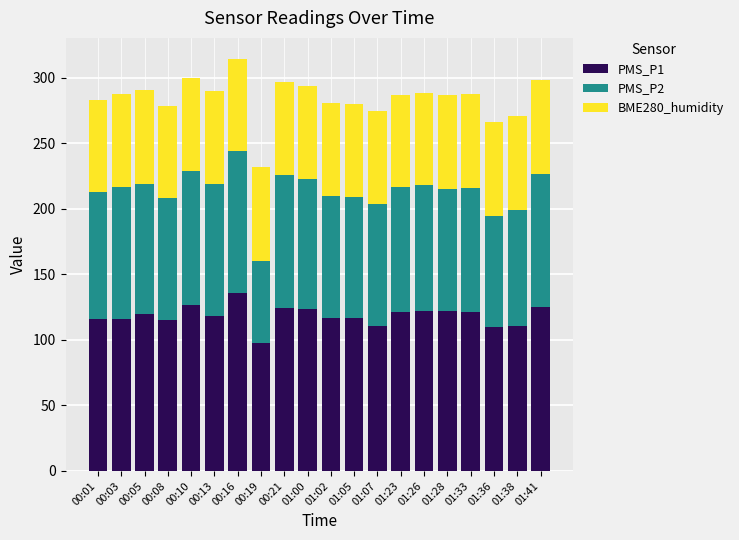

What is the sum of all PMS_P1 values?

2365.7